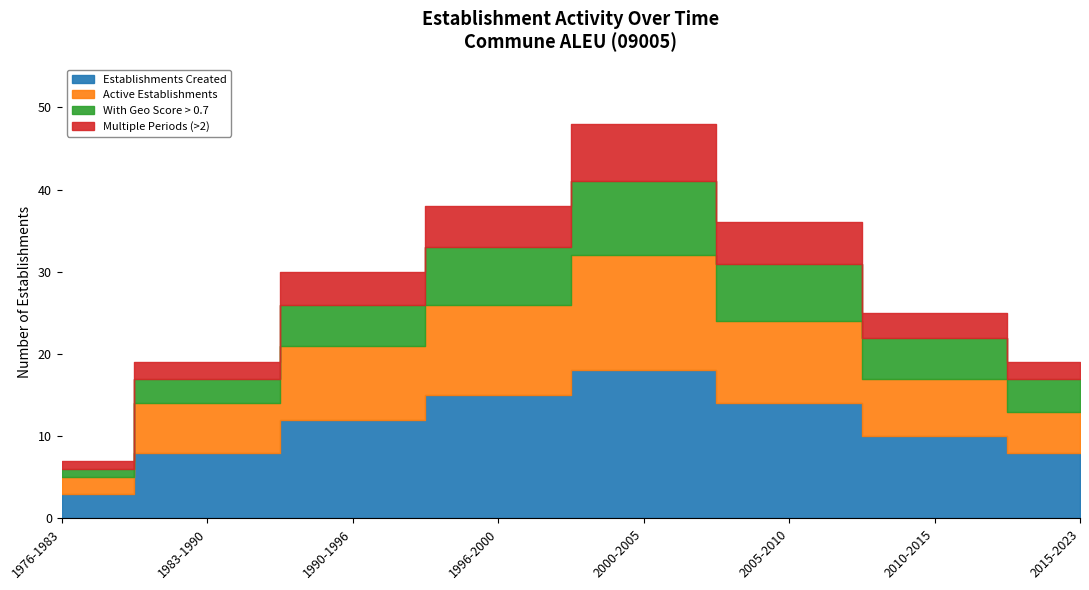

The value of Establishments Created at 1990-1996 is 12. True or false?

True